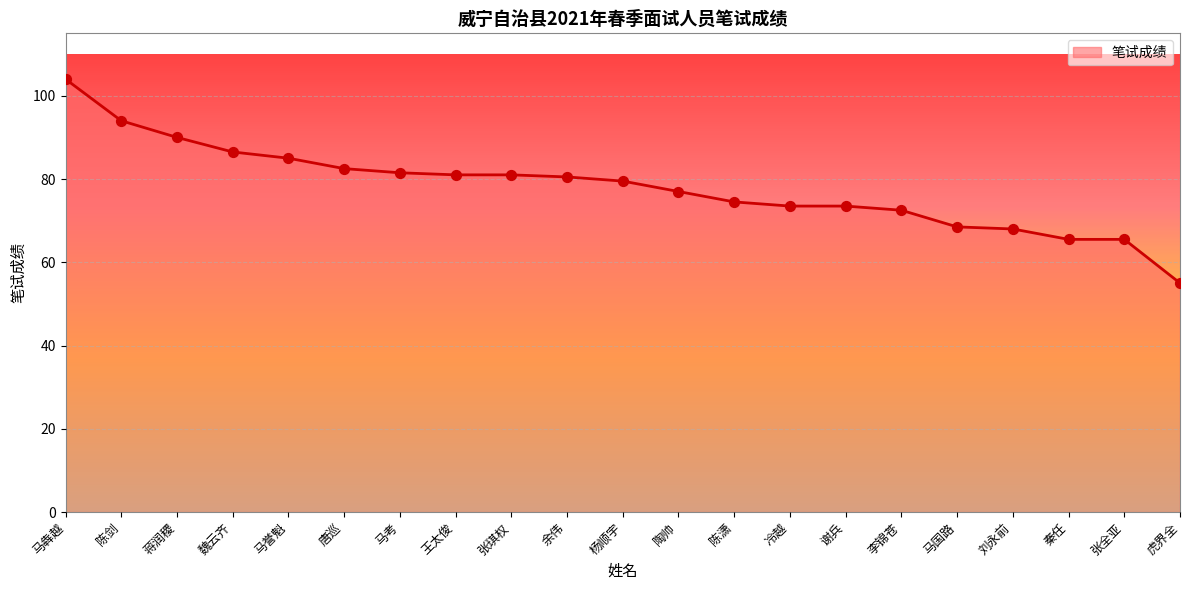

What is the change in value from 王太俊 to 冷越?

-7.5